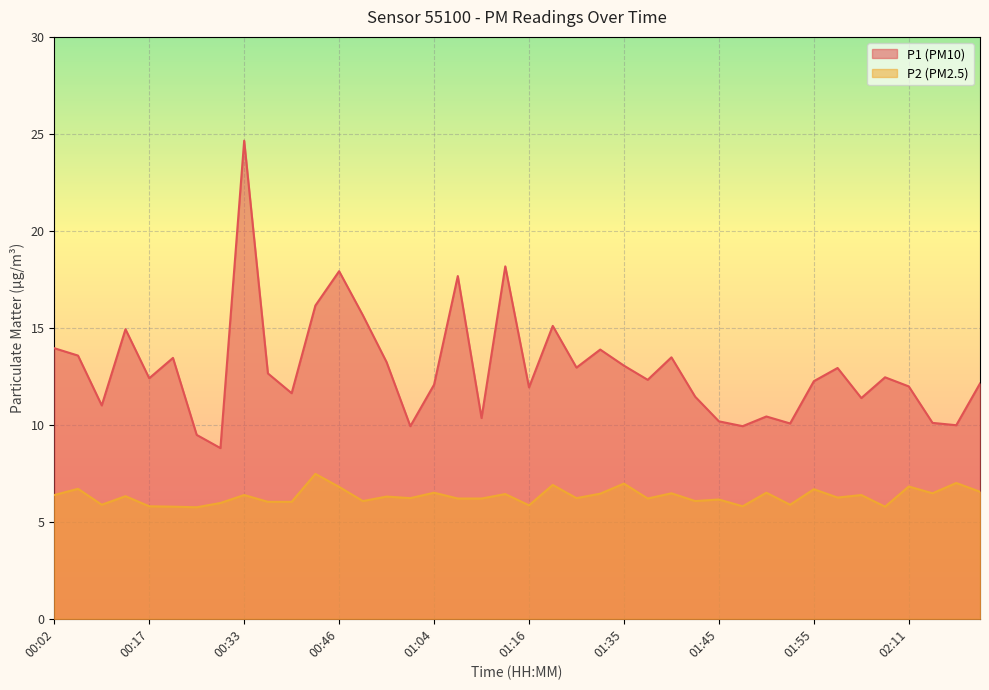

True or false: P1 and P2 intersect in this chart.

False